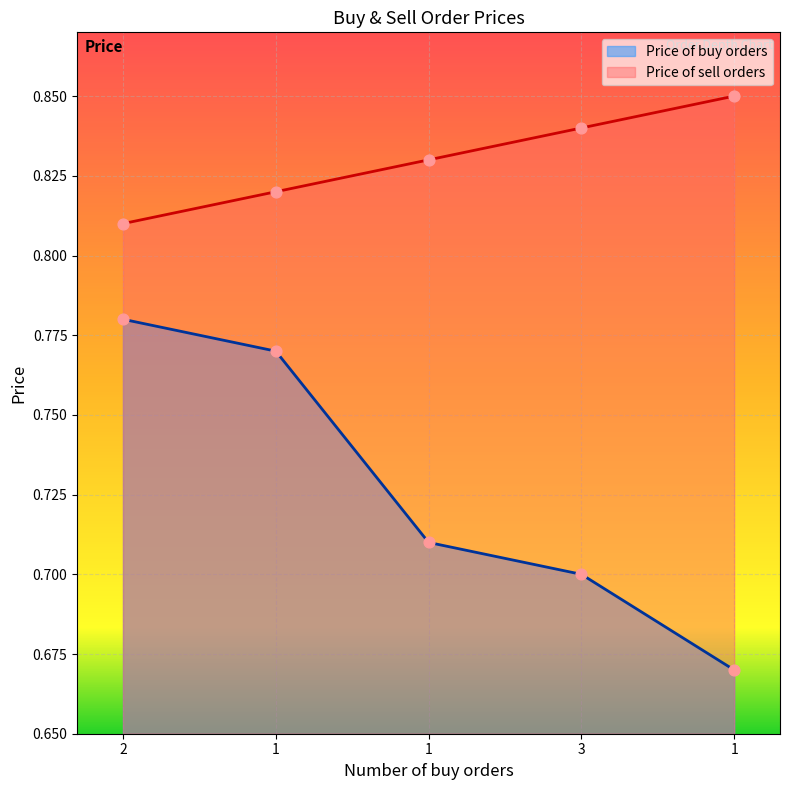

At how many categories does at least one series exceed 0?

5